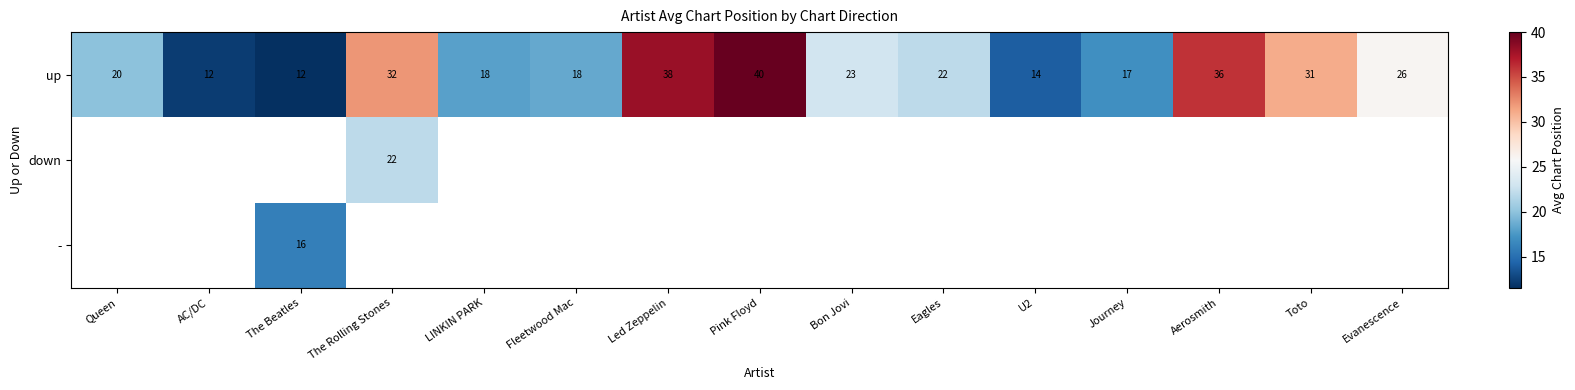

At which label does up first exceed 22?

The Rolling Stones